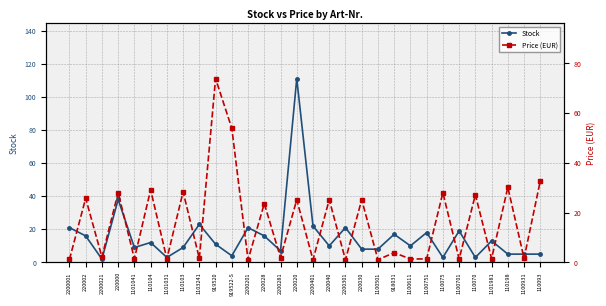

How many times do Price (EUR) and Stock cross each other?

21